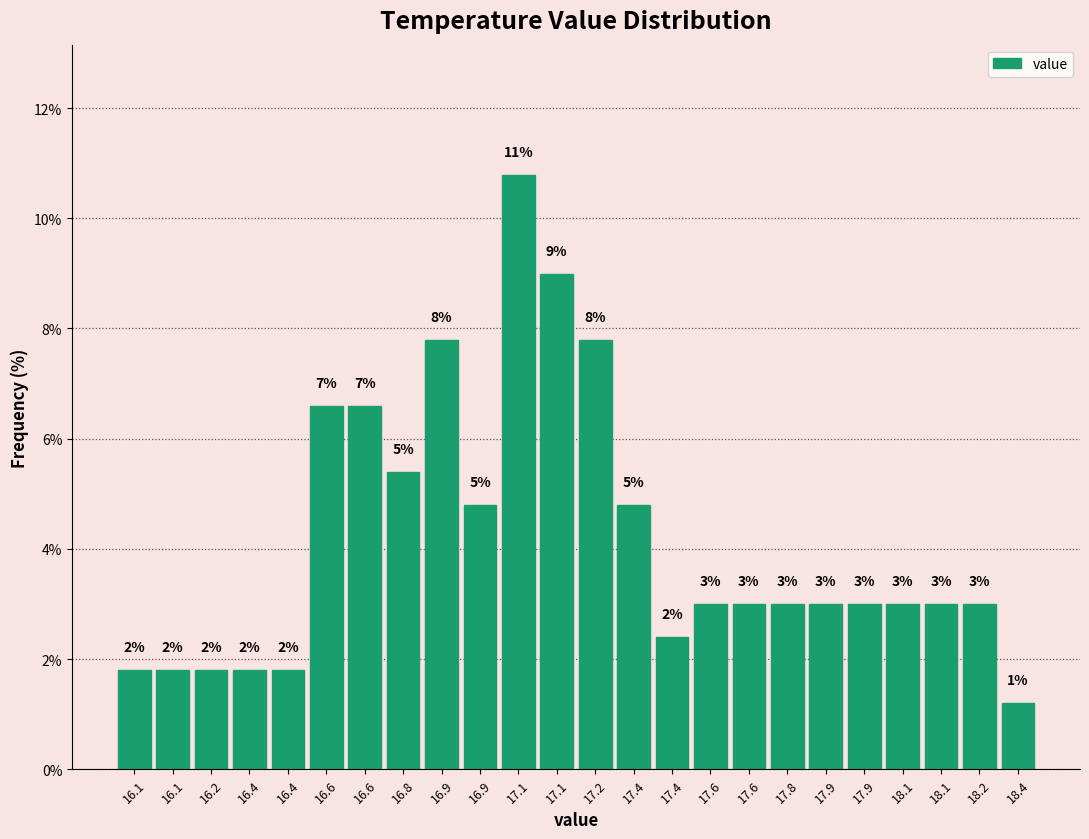

How many bars are there in total?

24